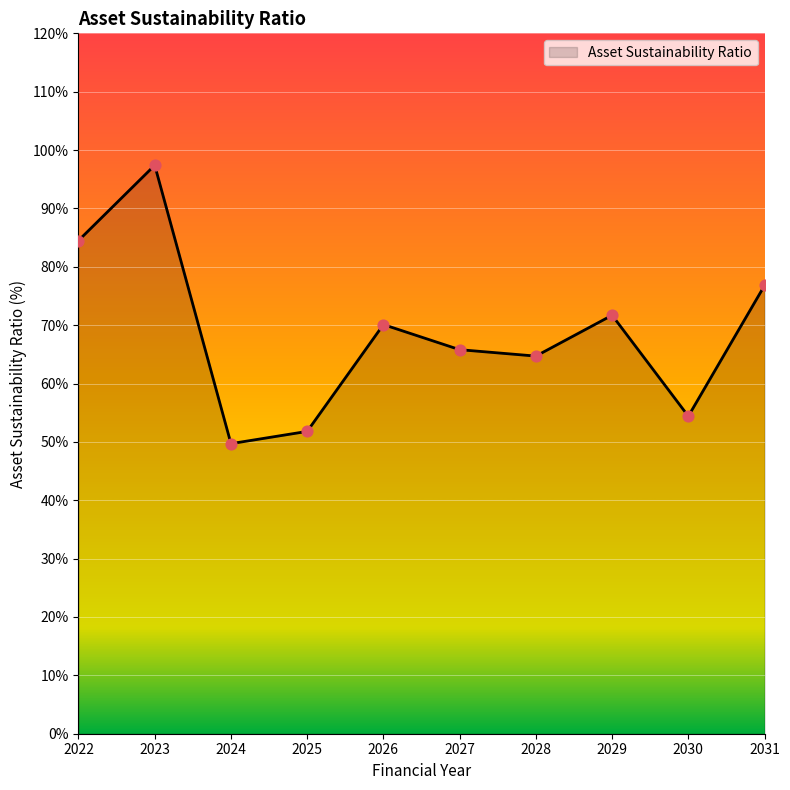

Approximately how many times larger is the value at 2024 compared to 2023?

0.5